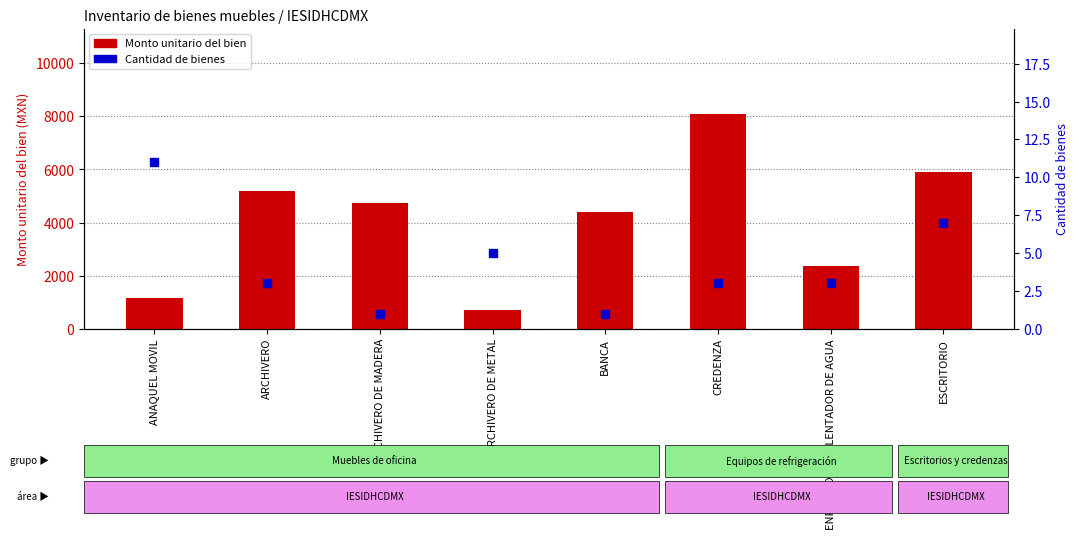

Which series contains the highest Y value?

Monto unitario del bien